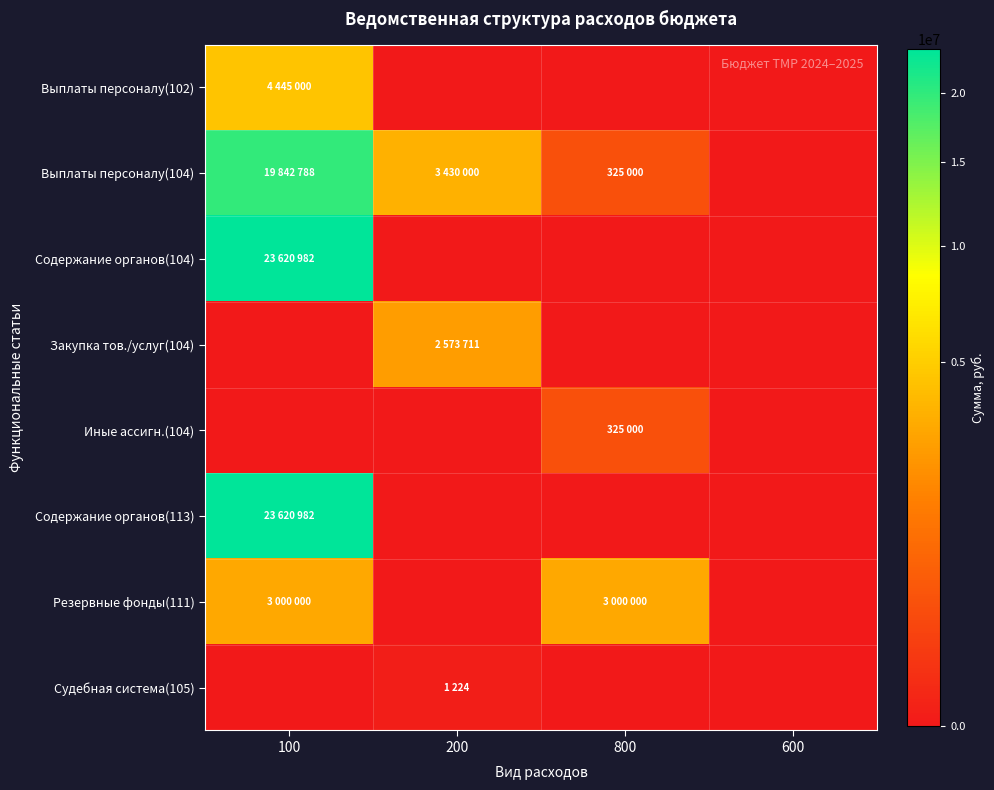

At which category is the sum across all series the highest?

100